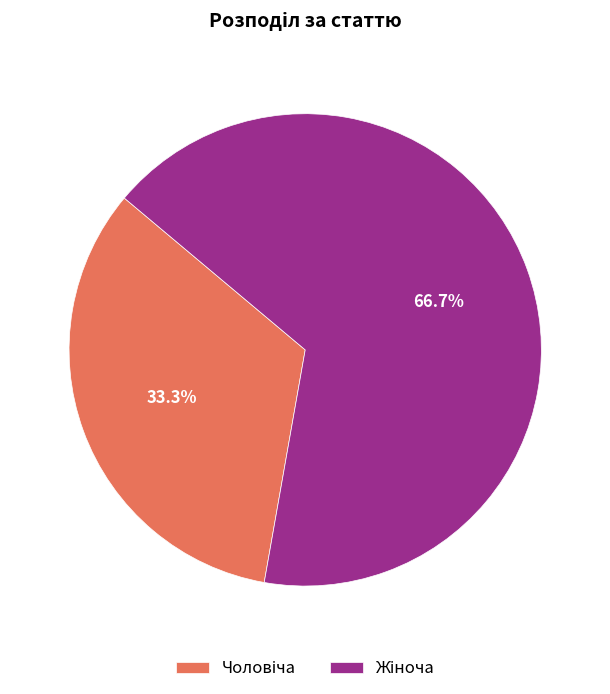

How many segments does this pie chart have?

2